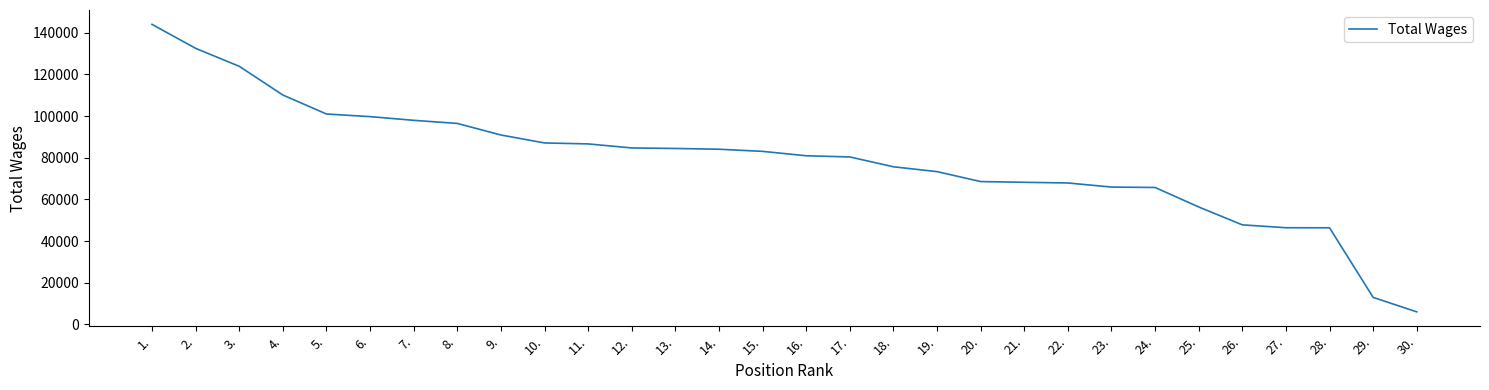

What is the smallest value displayed?

6015